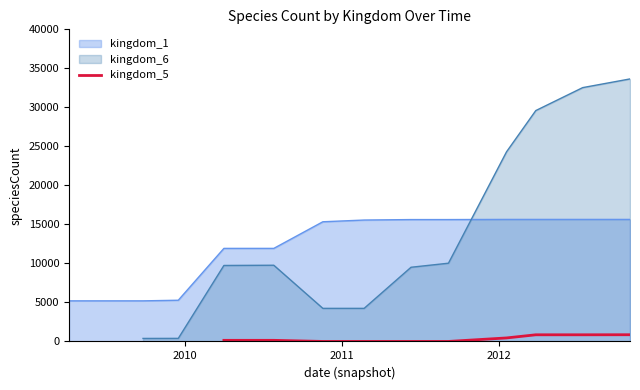

The chart shows a value of 69 at 2010. True or false?

False